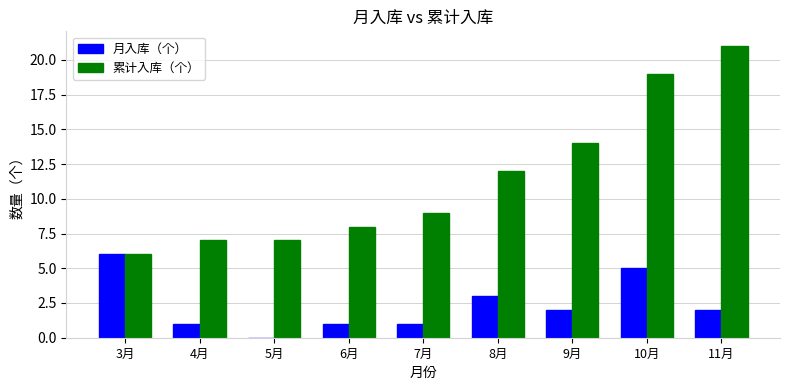

Reading left to right, what are all the values shown in this chart?

月入库（个）: 6	1	0	1	1	3	2	5	2
累计入库（个）: 6	7	7	8	9	12	14	19	21